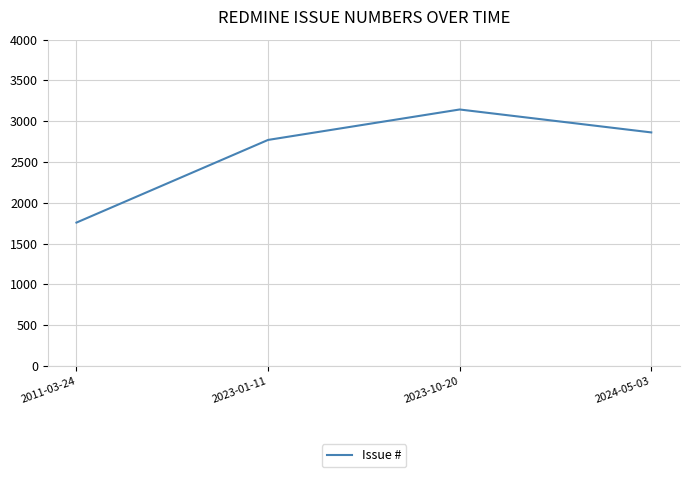

Approximately how many times larger is the value at 2023-01-11 compared to 2023-10-20?

0.9